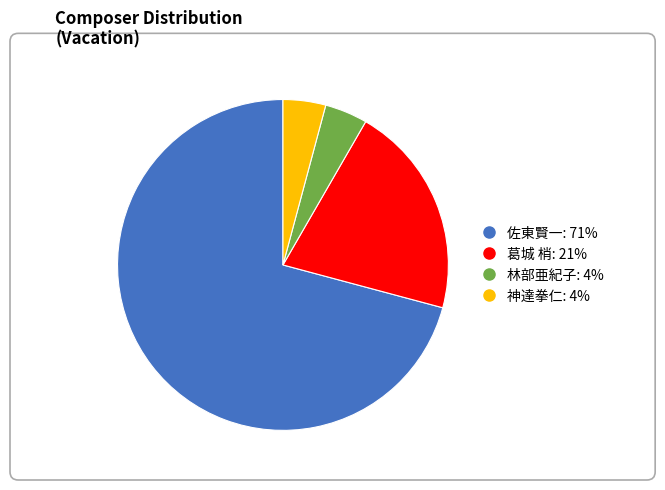

What is the largest slice in the pie chart?

佐東賢一